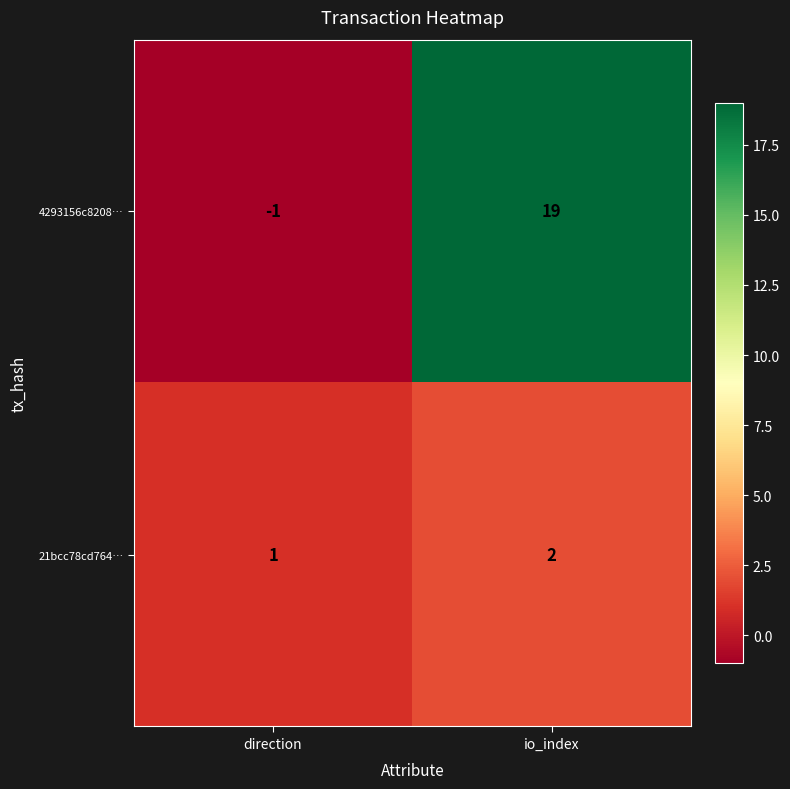

List the series in order of their peak value, highest first.

4293156c8208…, 21bcc78cd764…